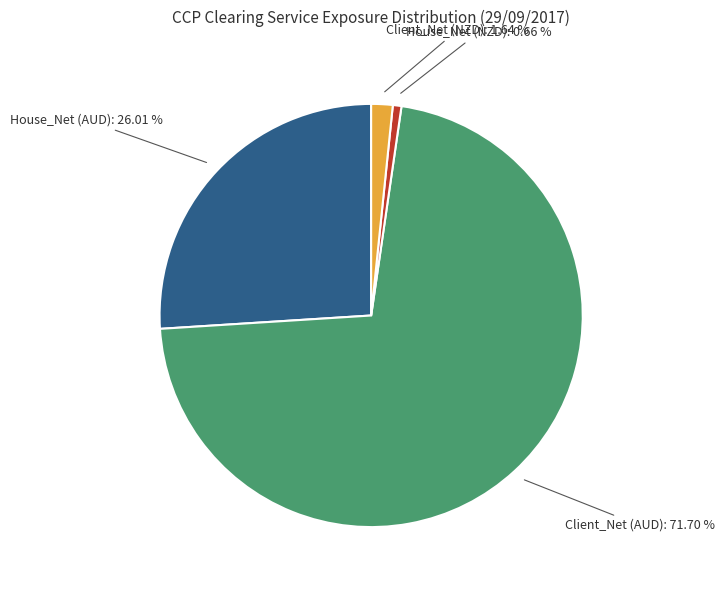

Which slice represents more than half of the pie?

Client_Net (AUD)